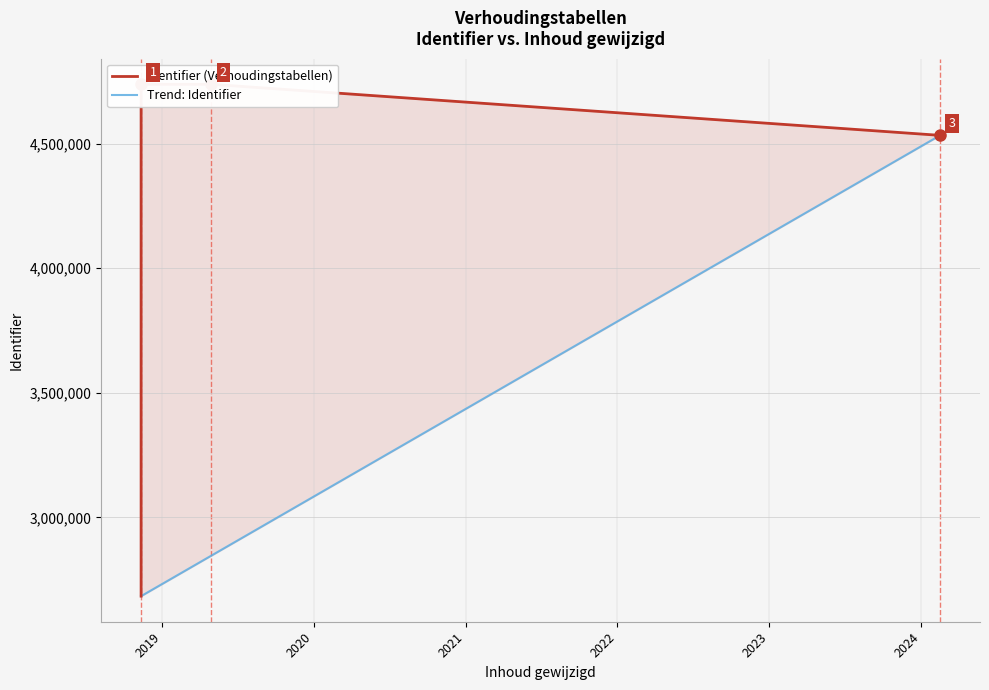

What are all the series names shown in the legend?

Identifier (Verhoudingstabellen), Trend: Identifier